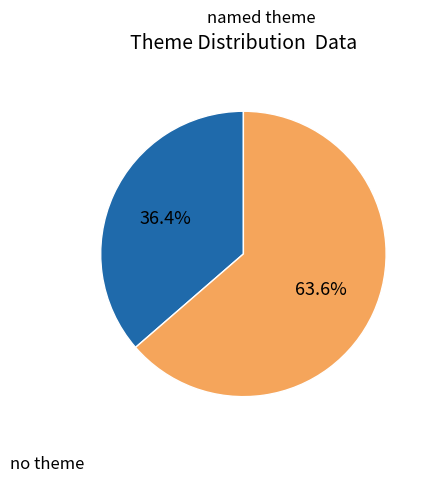

Is there any slice that represents more than half of the pie?

Yes